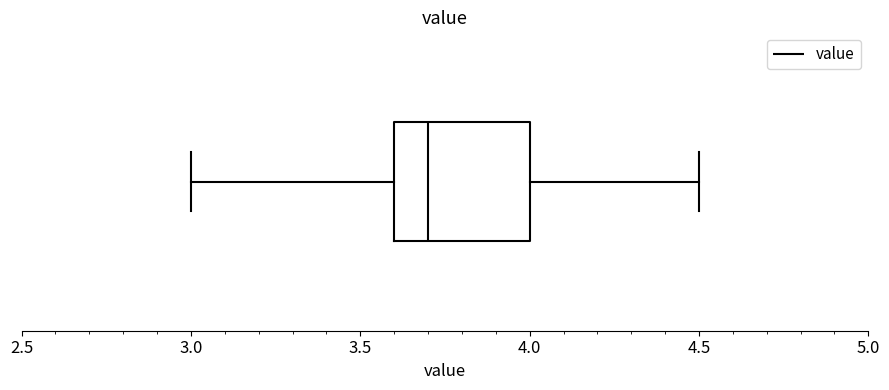

Read this box plot against the x-axis: the position of the median line, the range covered by the box, and the ends of both whiskers. The values are not printed on the chart, so give them approximately, as read against the axis.

median 3.7, box 3.6 to 4.0, whiskers 3.0 to 4.5